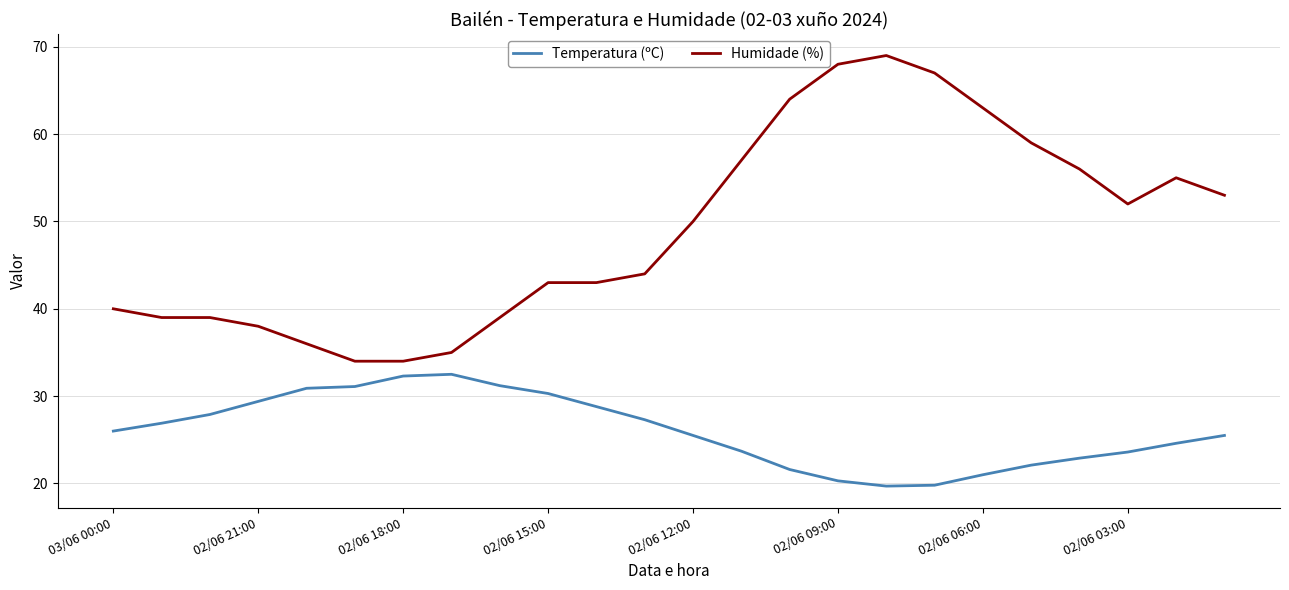

Which series has the largest range (max minus min)?

Humidade (%)